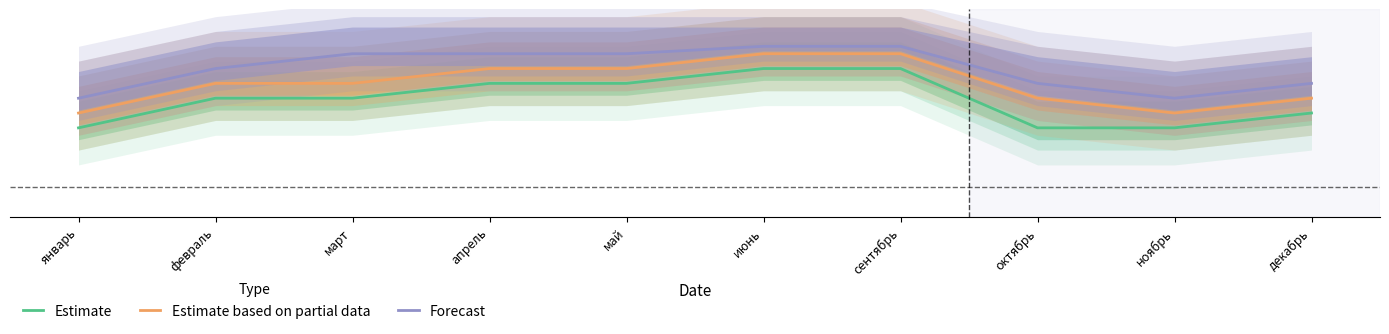

At how many categories does at least one series exceed 4?

10